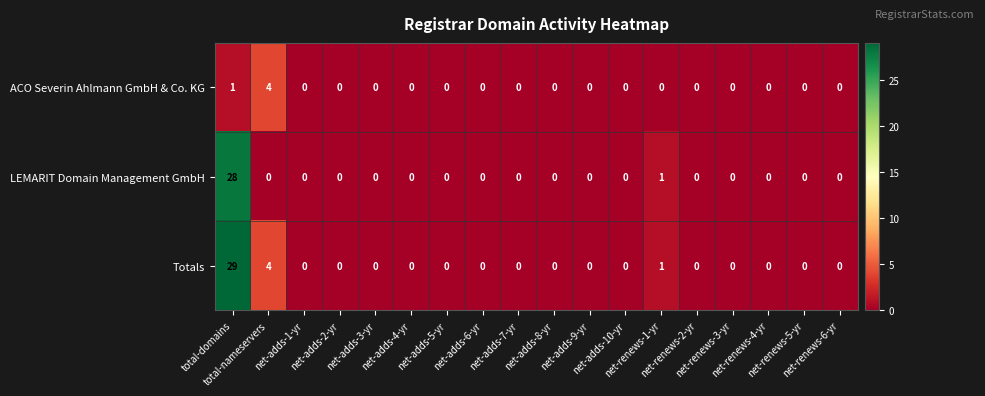

List the series in order of their overall mean, highest first.

Totals, LEMARIT Domain Management GmbH, ACO Severin Ahlmann GmbH & Co. KG